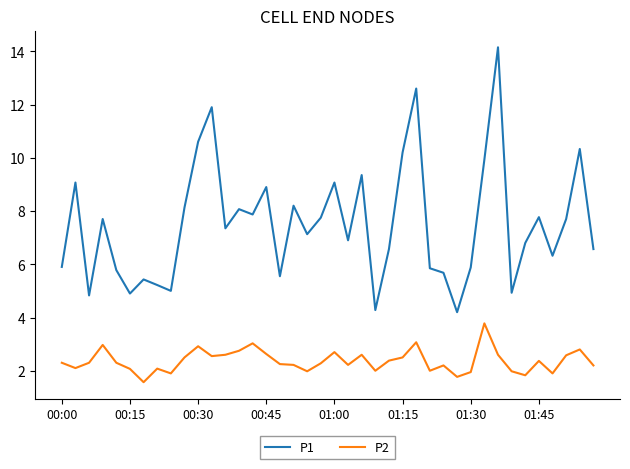

What is the minimum value for P2?

1.6